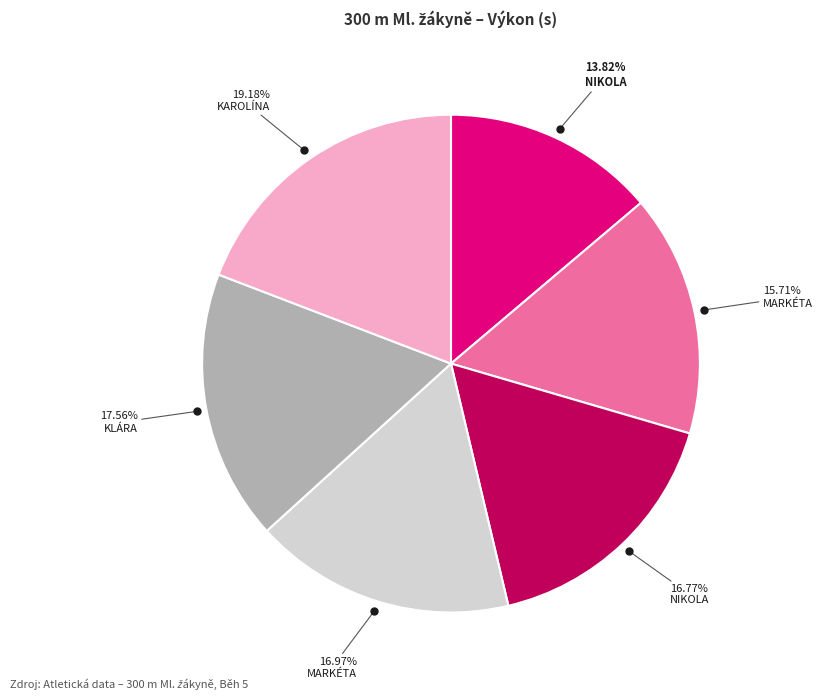

Does any single category account for the majority?

No